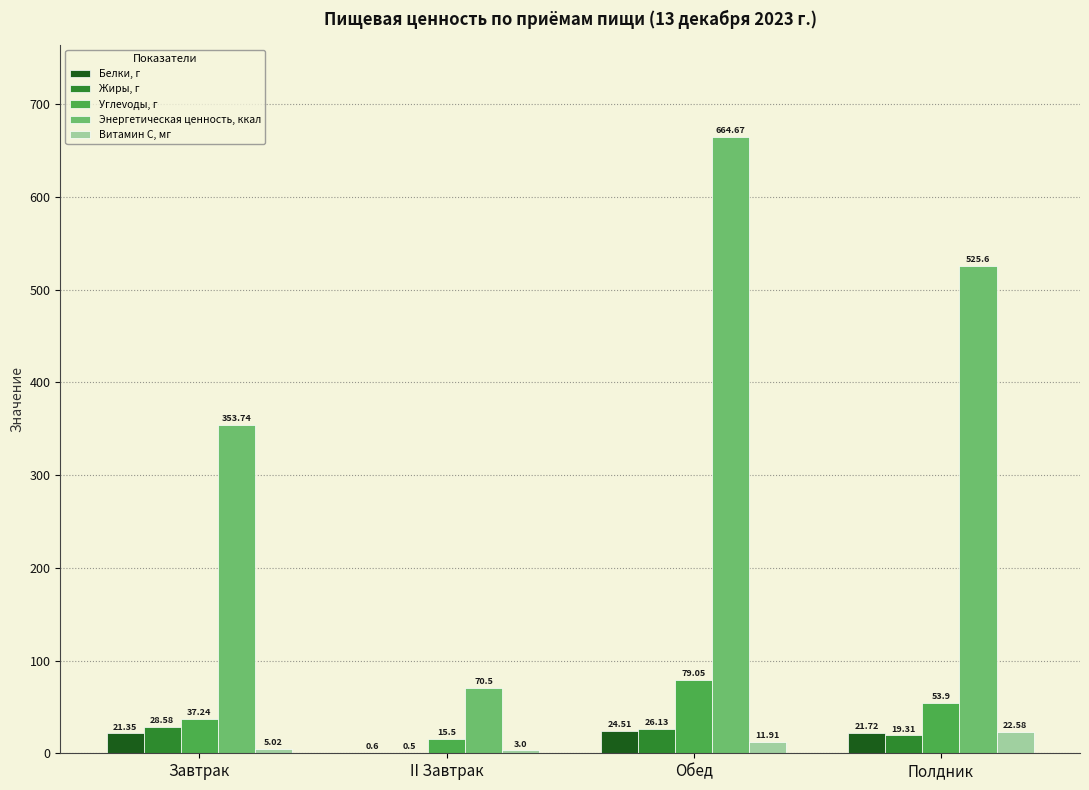

Which category has the highest value in the Энергетическая ценность, ккал series?

Обед